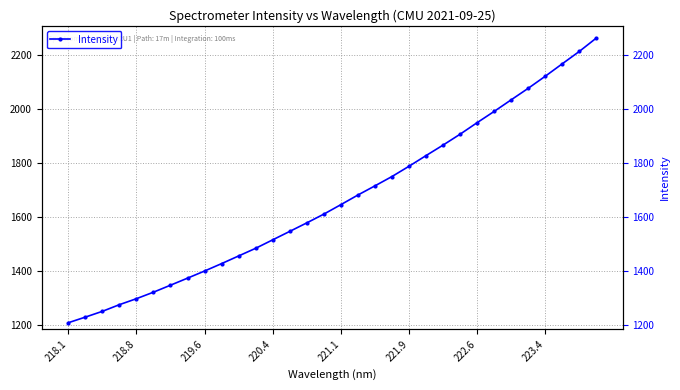

What position from the right is 220.4?

20